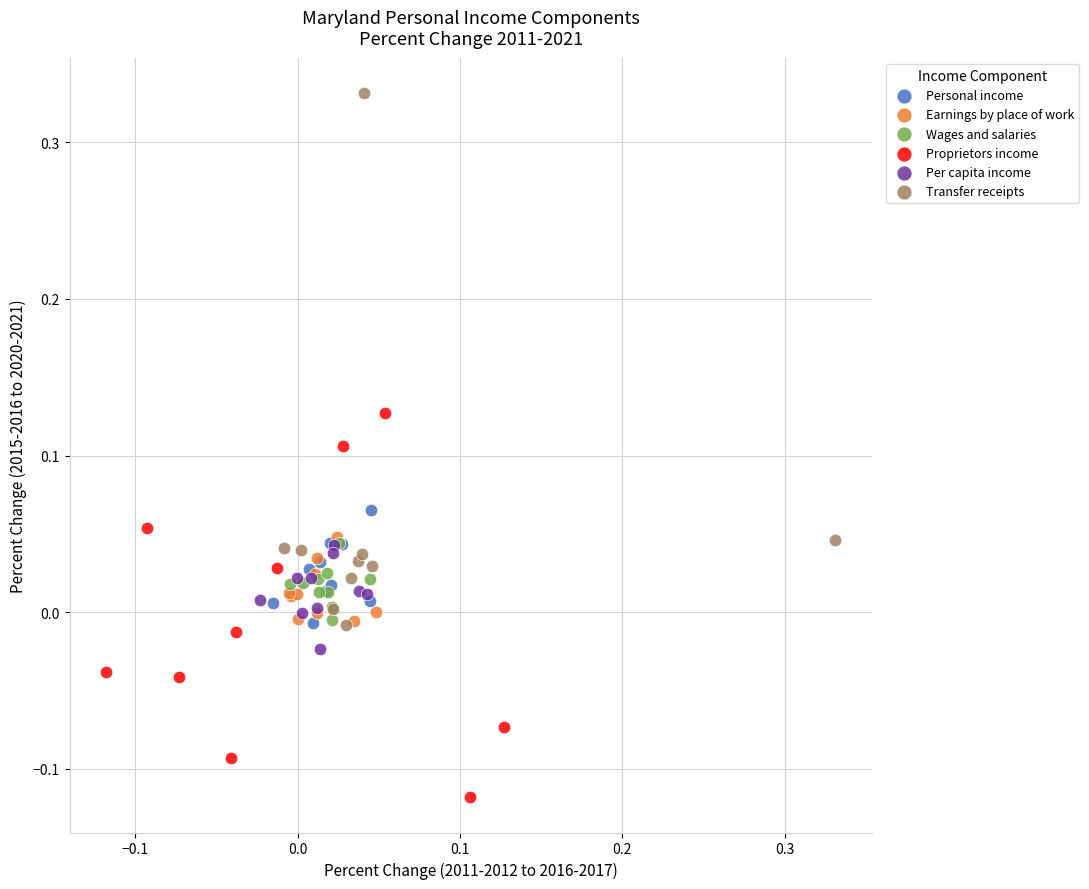

Which series reaches the minimum Y coordinate?

Proprietors income